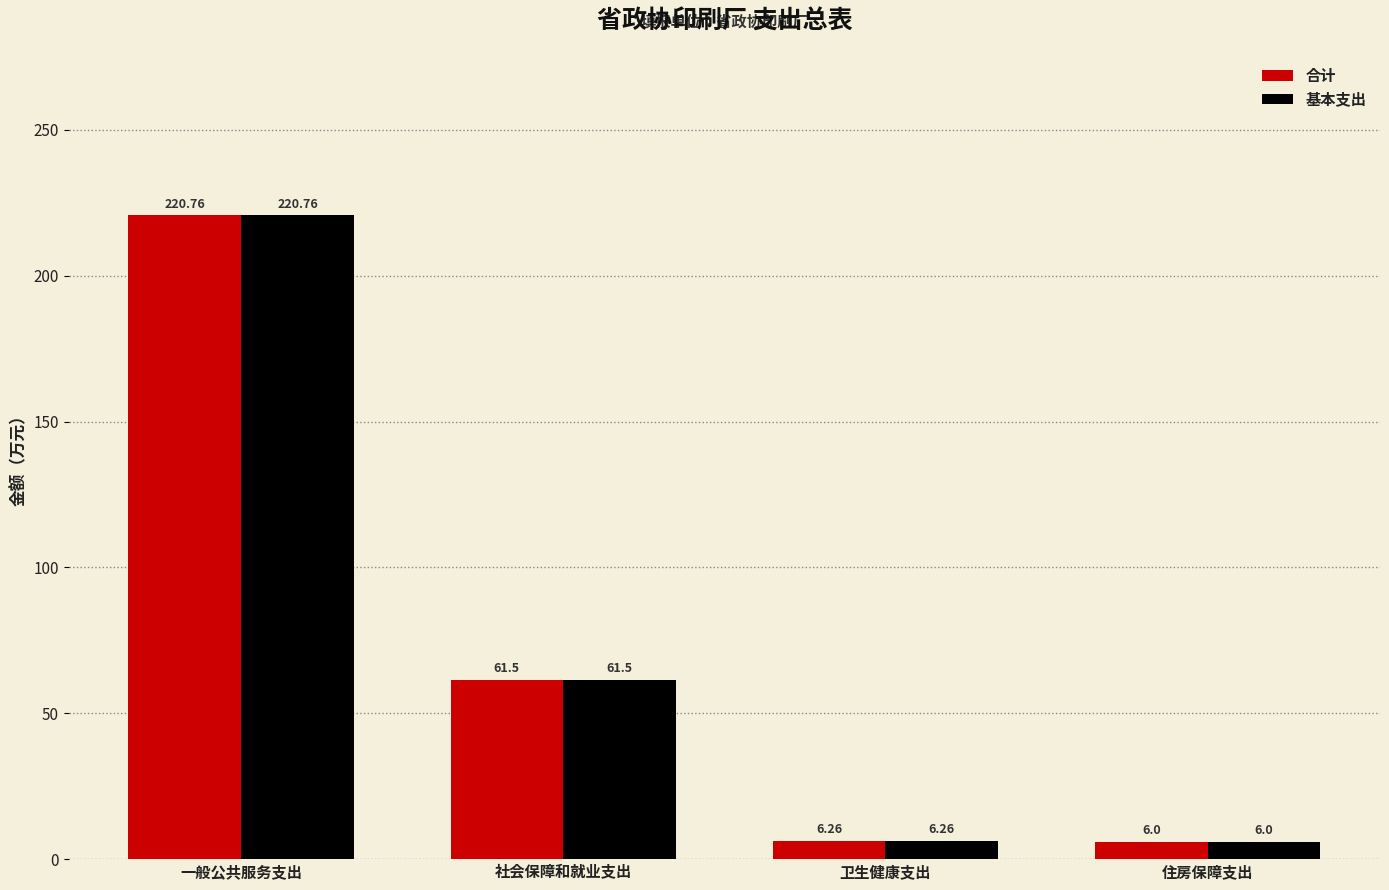

What is the total value across all series at 社会保障和就业支出?

123.0